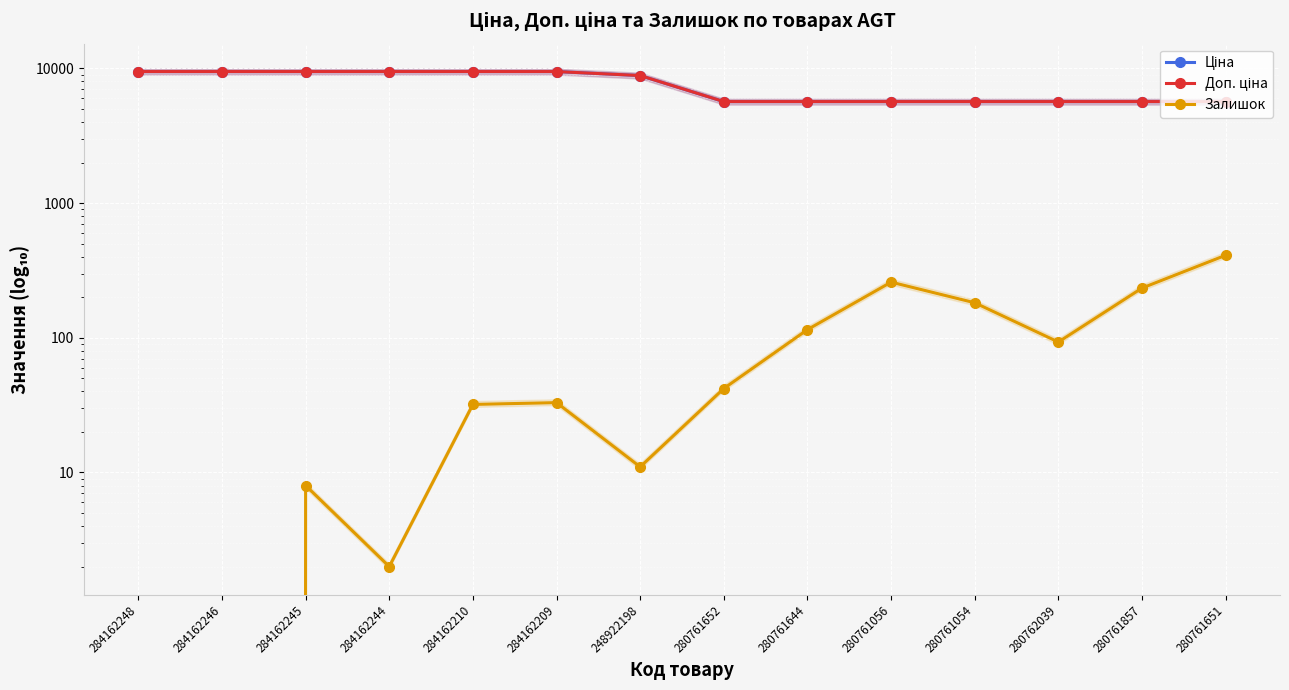

At how many categories does at least one series exceed 7811?

7